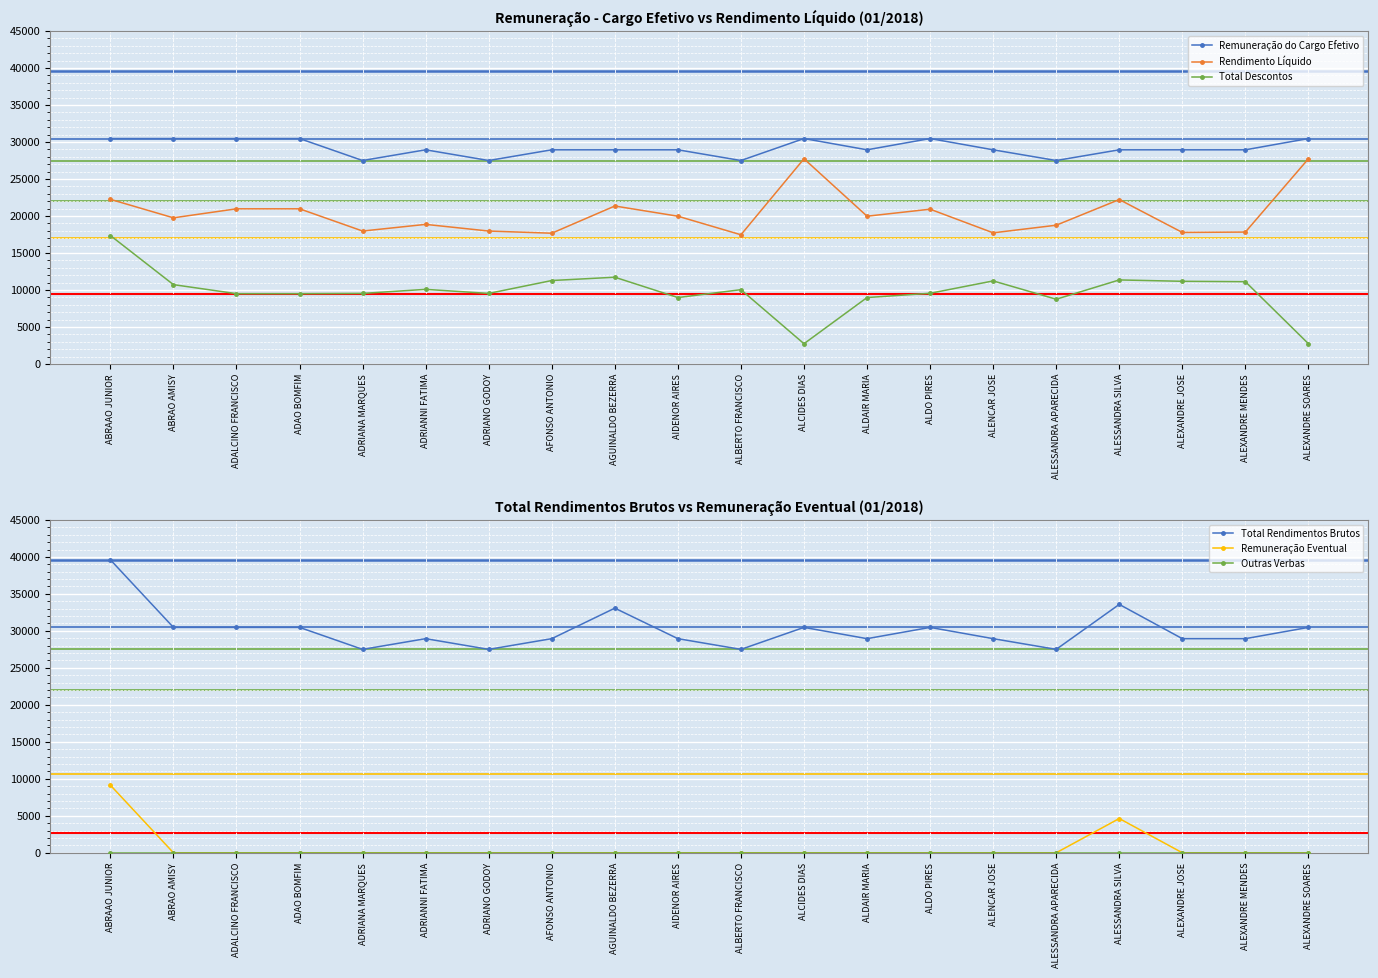

Is this an area chart (filled region under the line)?

No